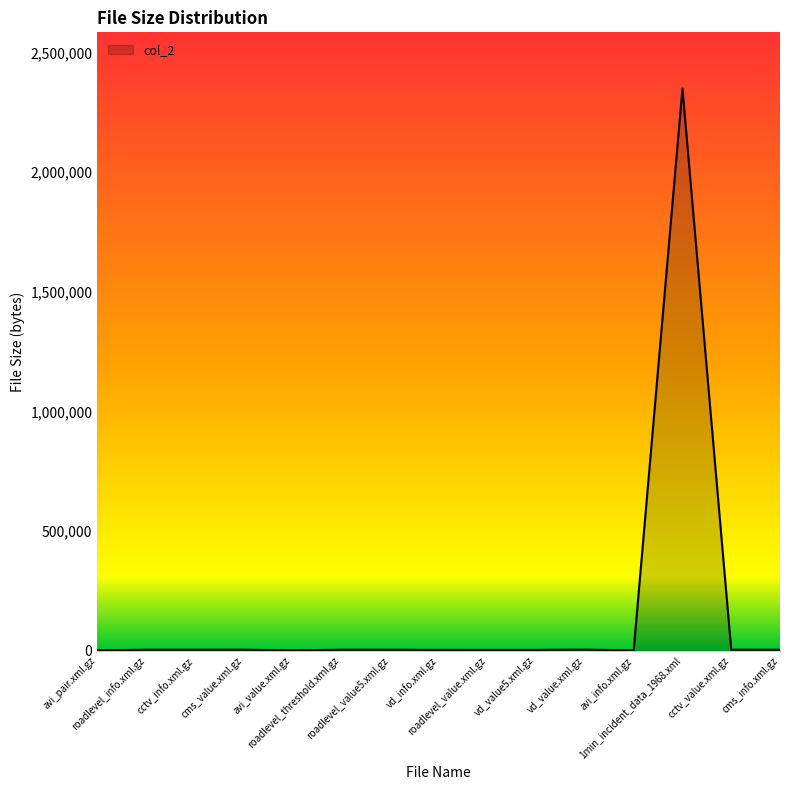

At which label does the data first exceed 3775?

roadlevel_info.xml.gz